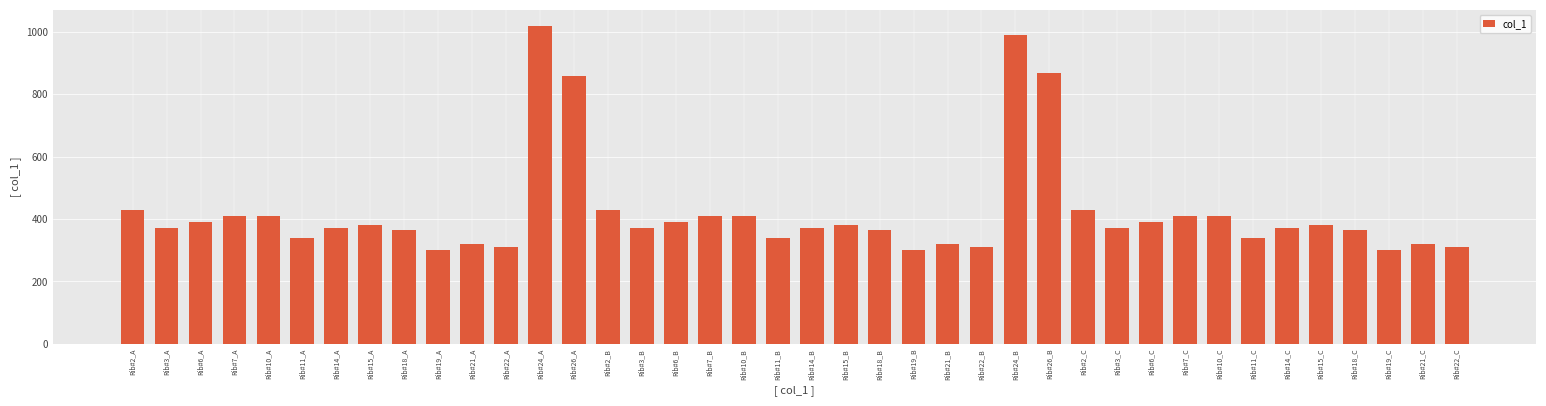

Which has a higher value, Rib#18_C or Rib#21_B?

Rib#18_C